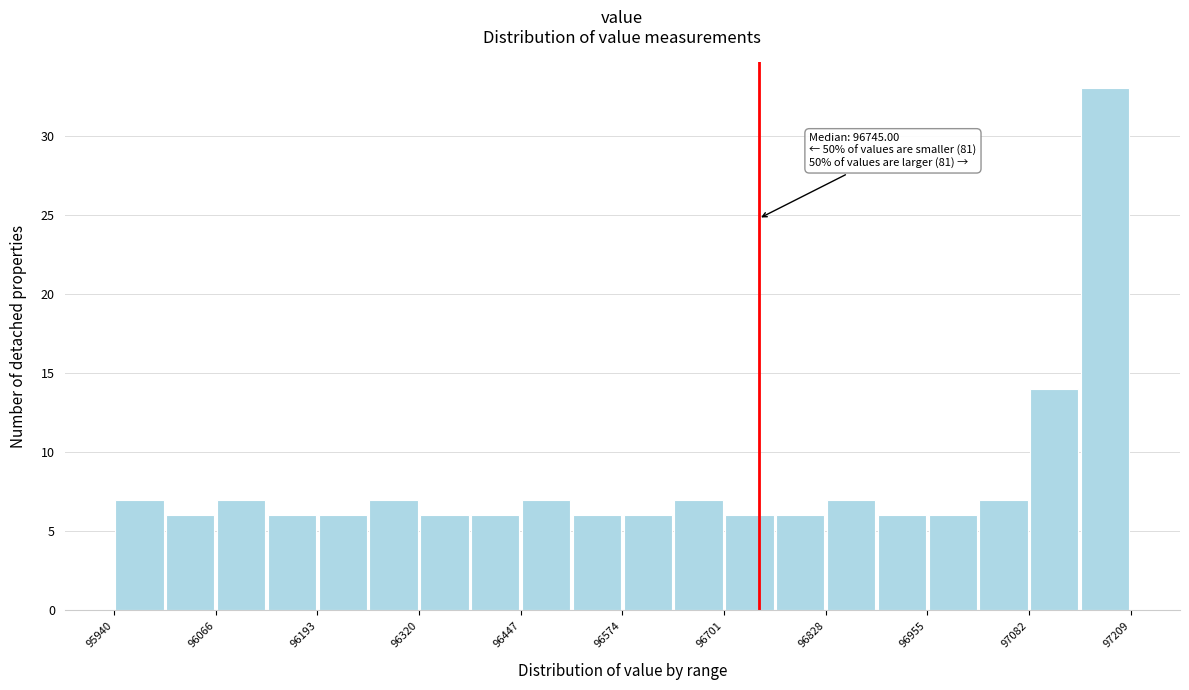

Around what value on the x-axis is the tallest bar? Give the approximate position of its centre, as read against the axis.

97180